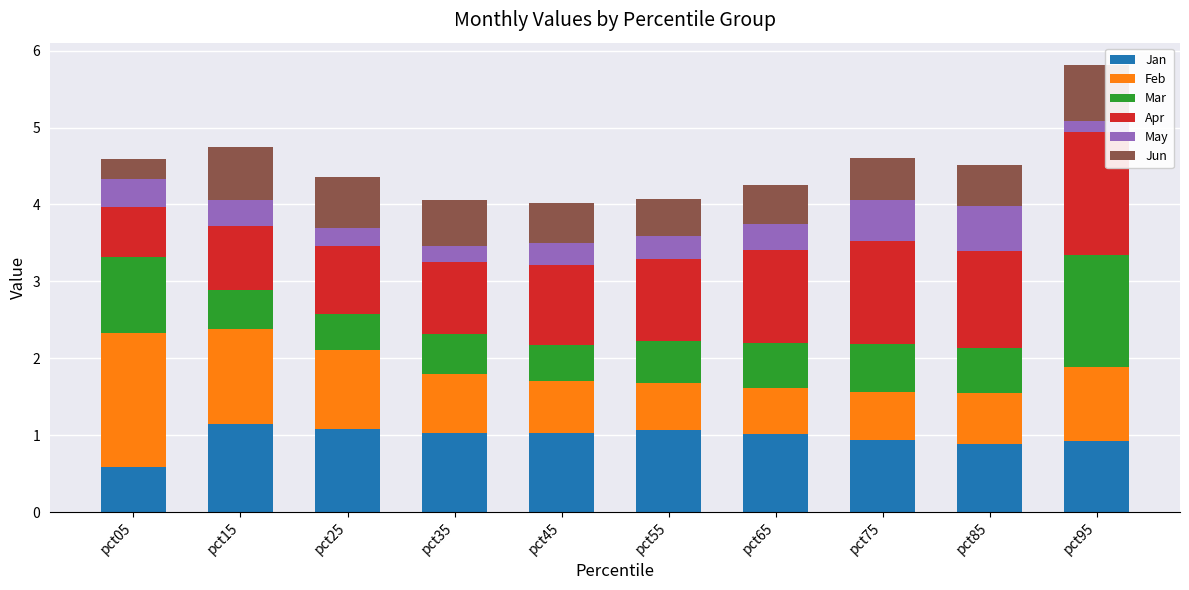

What is the minimum value for Jan?

0.6